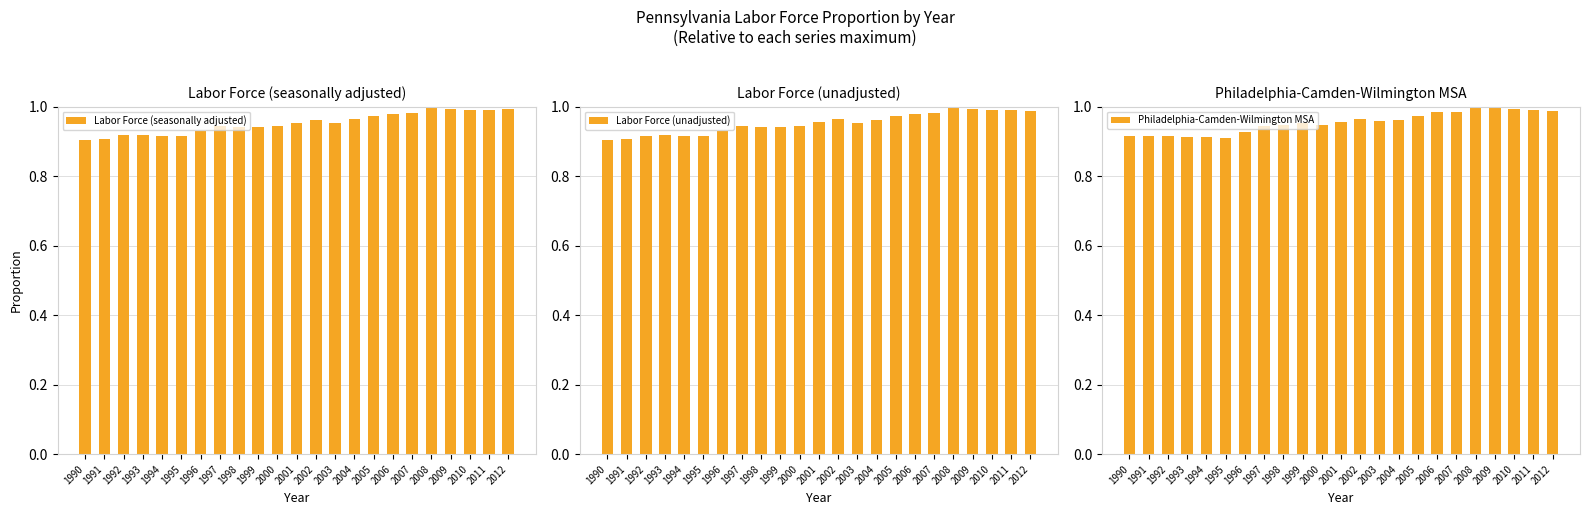

Which series has the largest total across all categories?

Philadelphia-Camden-Wilmington MSA